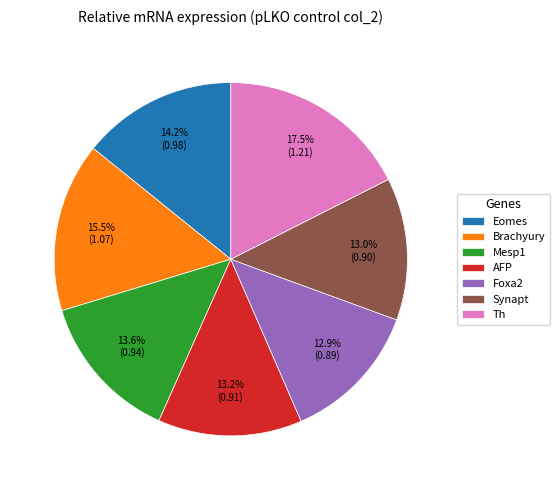

What percentage is the AFP slice, to the nearest percent?

13%